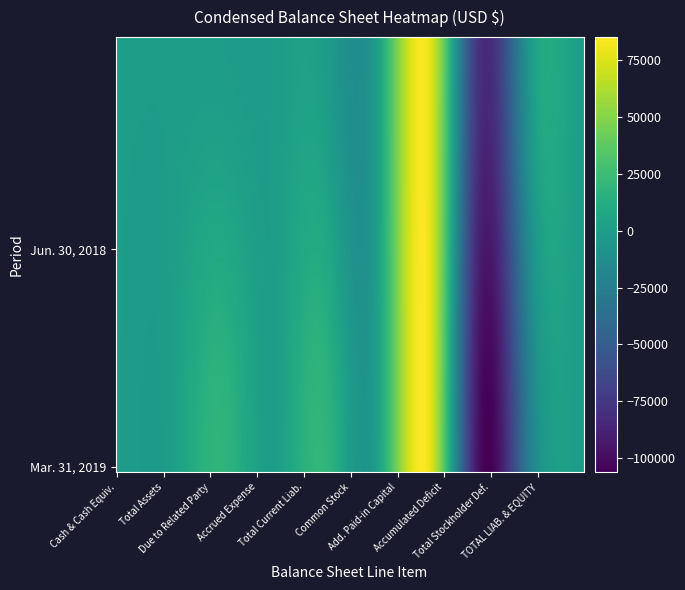

At which category does the chart reach its peak across all series?

6